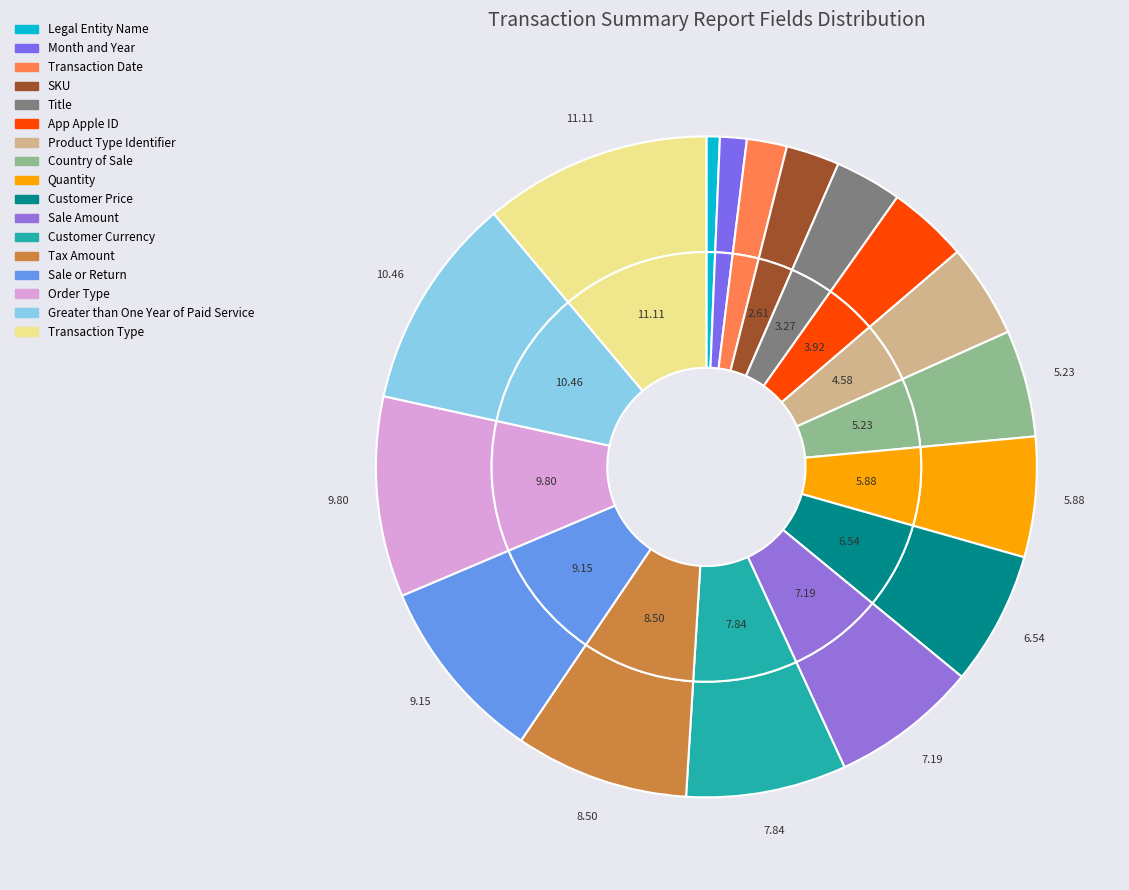

True or false: Sale Amount accounts for 20% of the total.

False